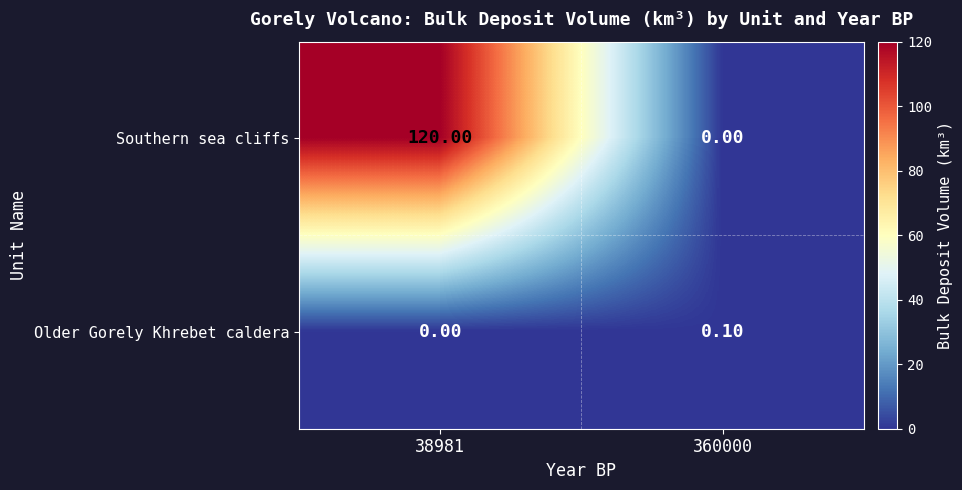

Rank the categories by Older Gorely Khrebet caldera value from highest to lowest.

360000, 38981